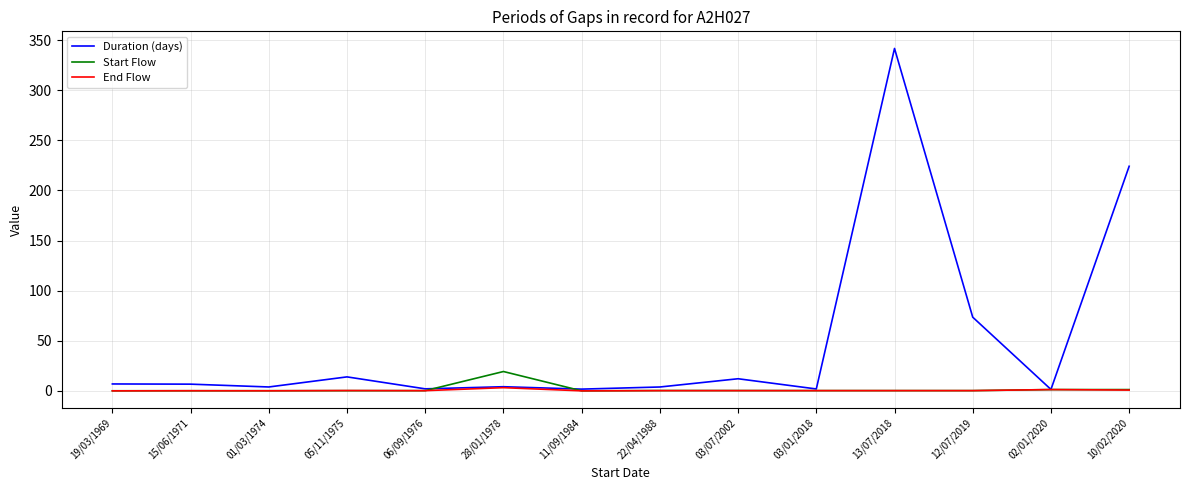

The Duration (days) series shows 6.8 at 15/06/1971. True or false?

True